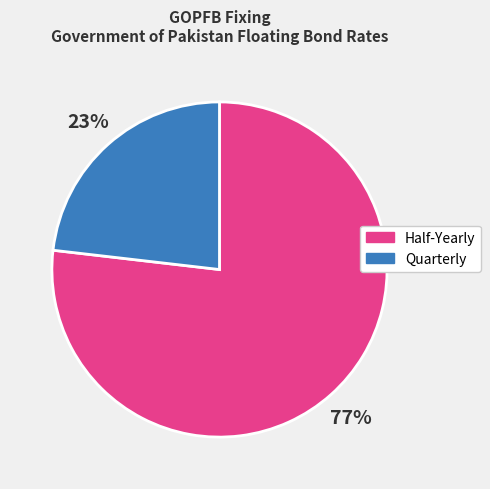

Count the number of slices in the pie.

2